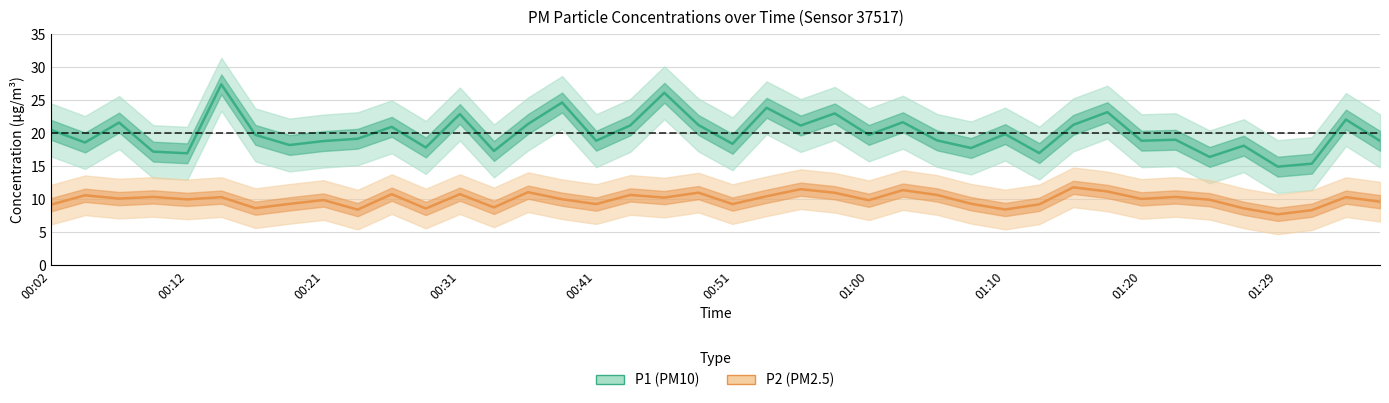

Rank the series by their maximum value, from lowest to highest.

P2, P1